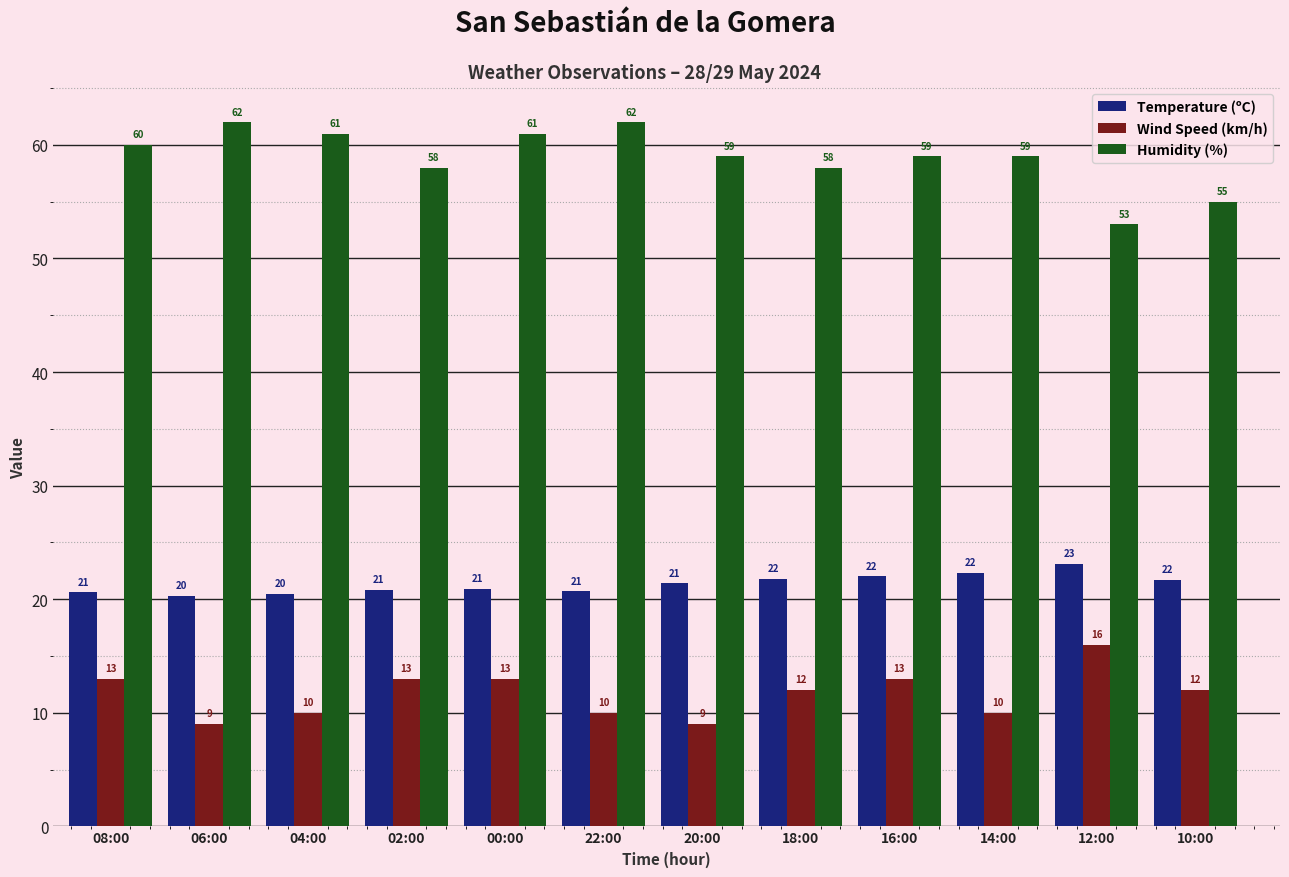

Which series has the widest spread of values?

Humidity (%)